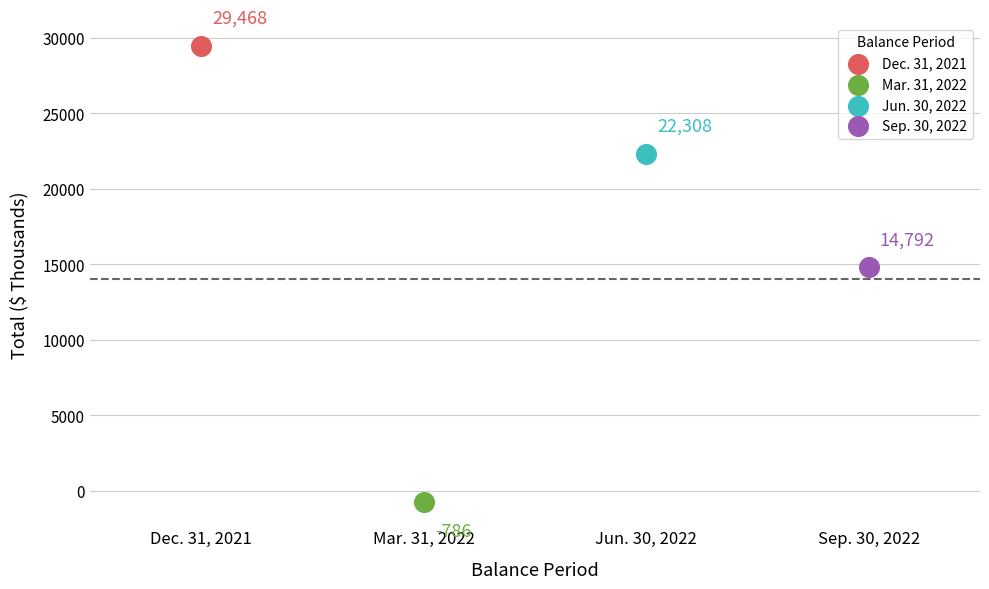

Which series reaches the minimum Y coordinate?

Mar. 31, 2022